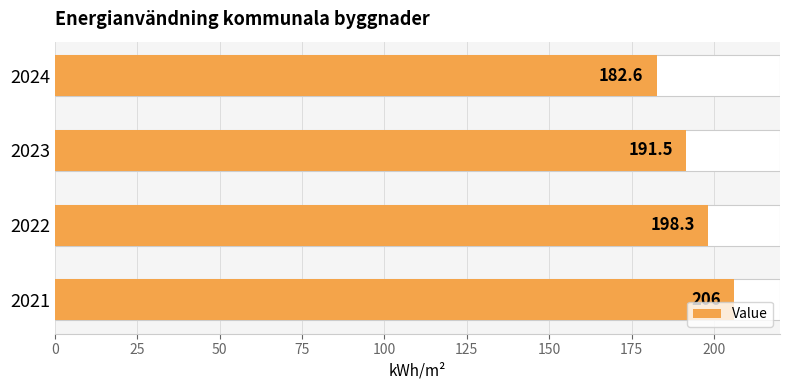

What is the minimum value shown in the chart?

182.6